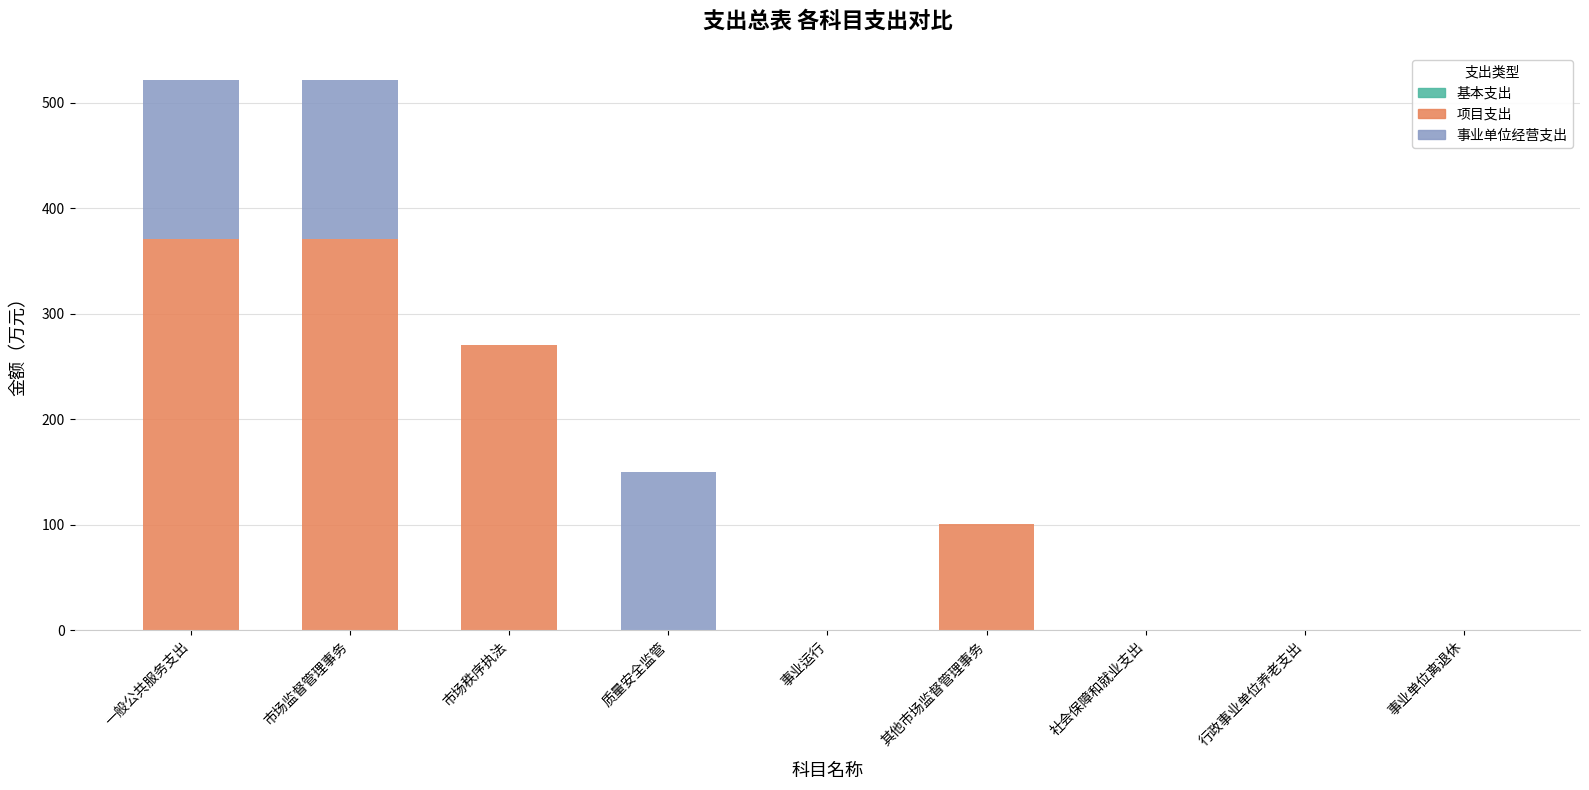

What is the total value across all series at 质量安全监管?

150.0